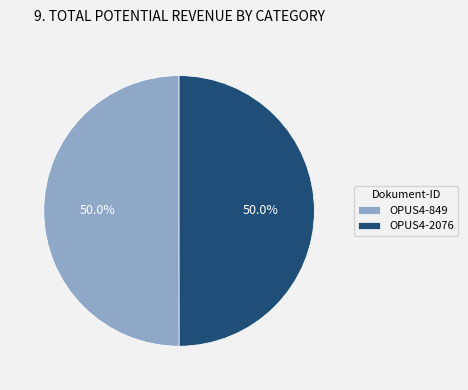

Combined, do OPUS4-849 and OPUS4-2076 account for over 50%?

Yes